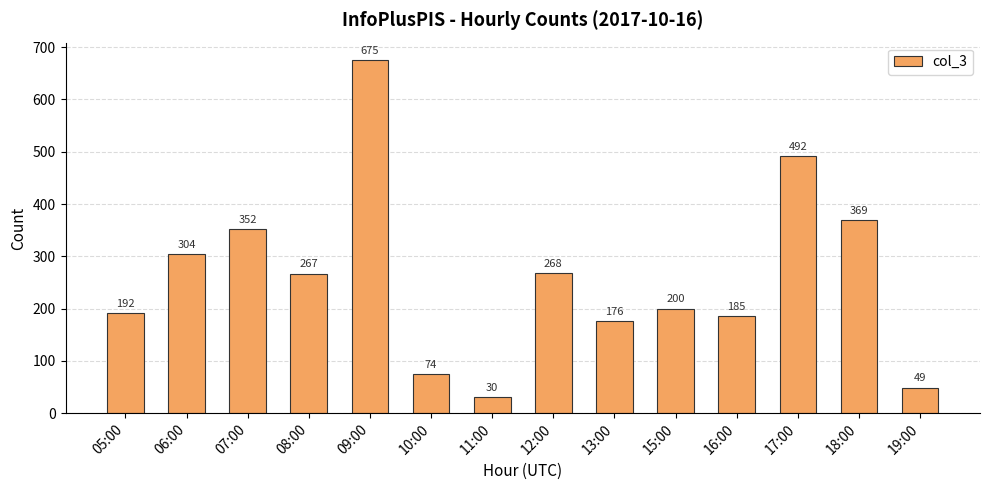

List the labels in order of value, smallest first.

11:00, 19:00, 10:00, 13:00, 16:00, 05:00, 15:00, 08:00, 12:00, 06:00, 07:00, 18:00, 17:00, 09:00